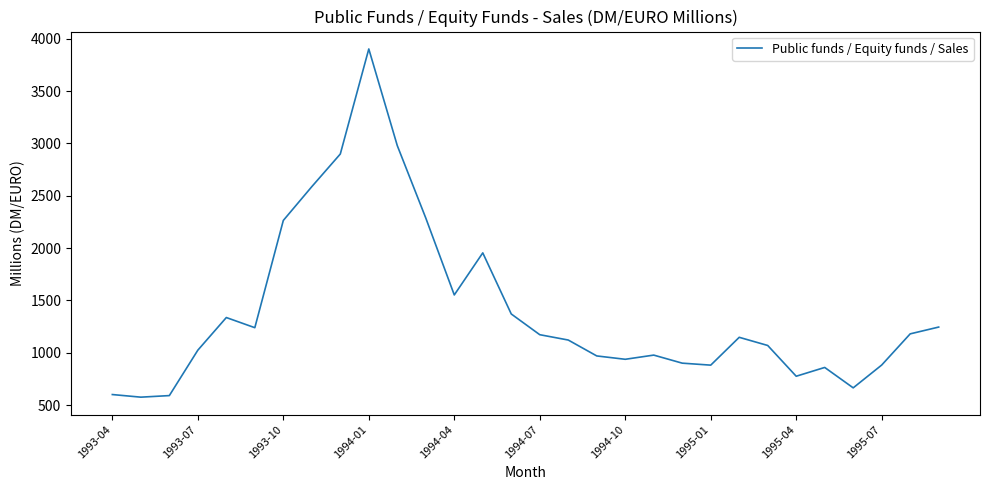

What is the minimum value shown in the chart?

575